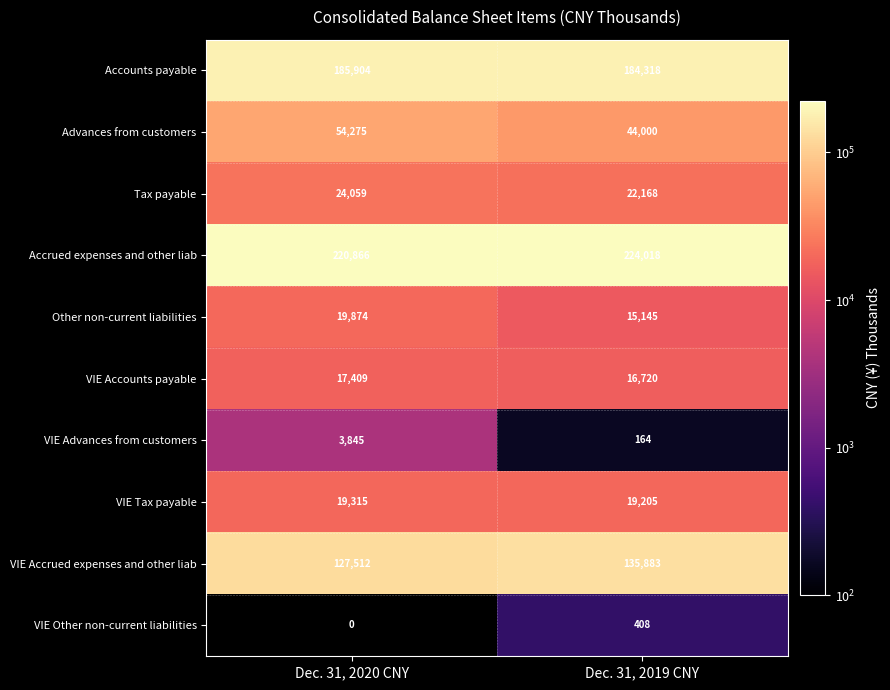

Is it true that VIE Other non-current liabilities equals 276 at Dec. 31, 2019 CNY?

False